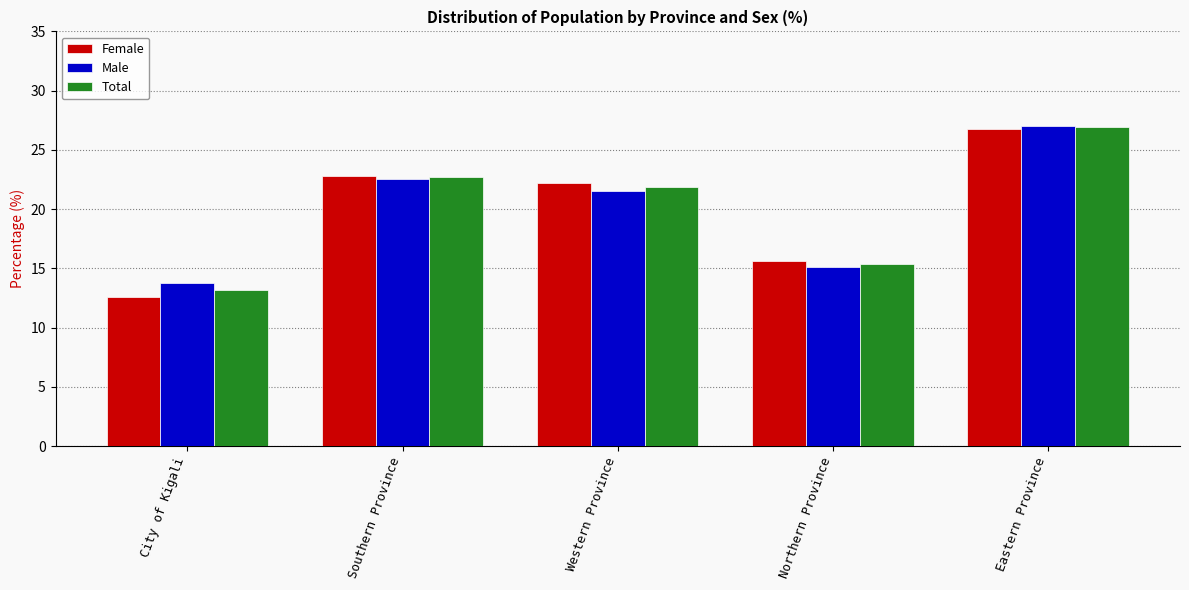

What is the maximum value shown in the chart?

27.0